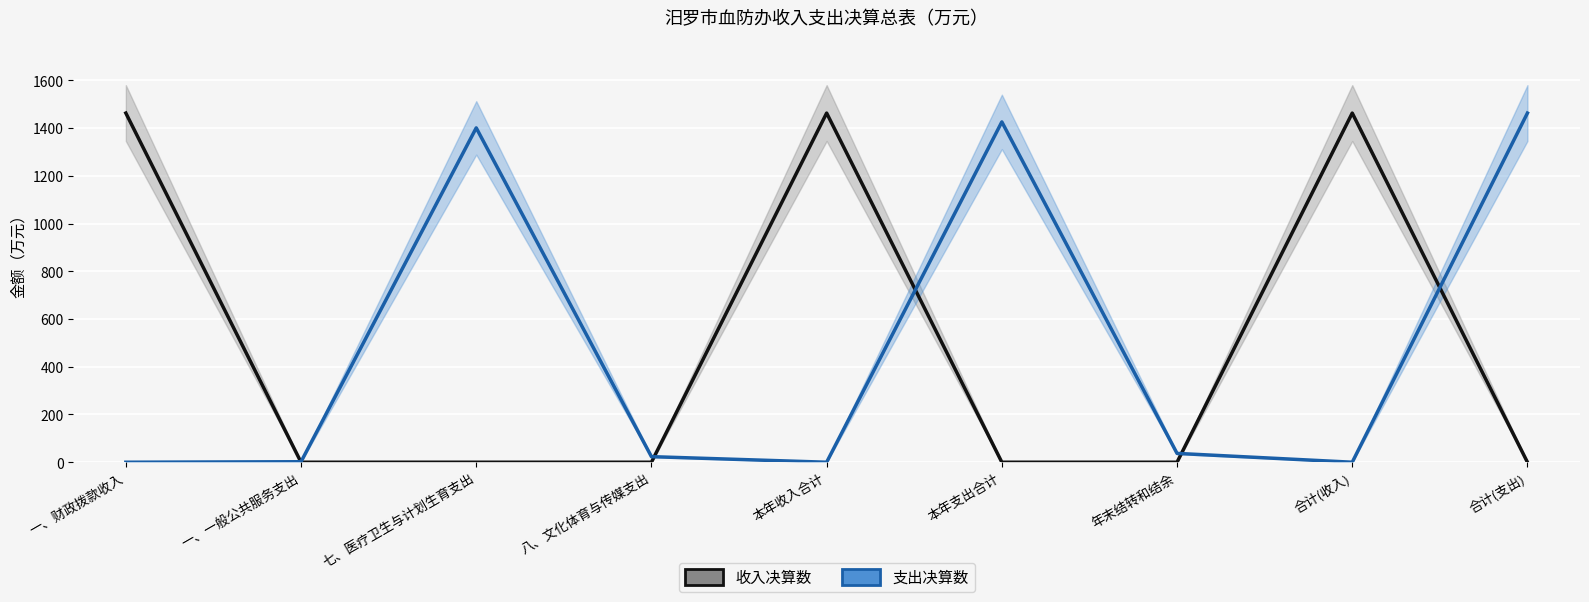

In 支出决算数, how many points are higher than both neighbors (excluding endpoints)?

2